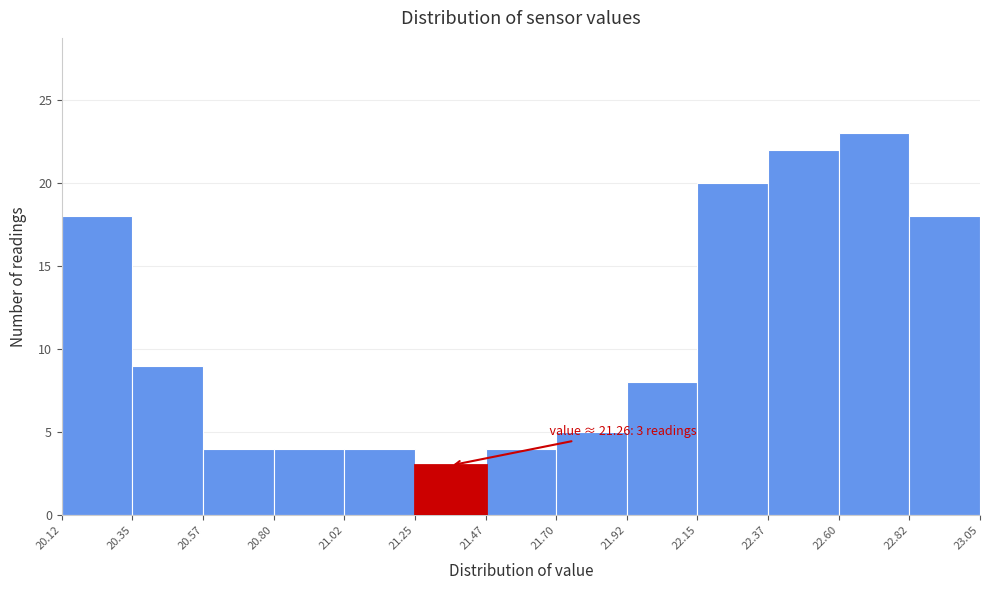

Which range on the x-axis has the tallest bar?

22.60 to 22.82